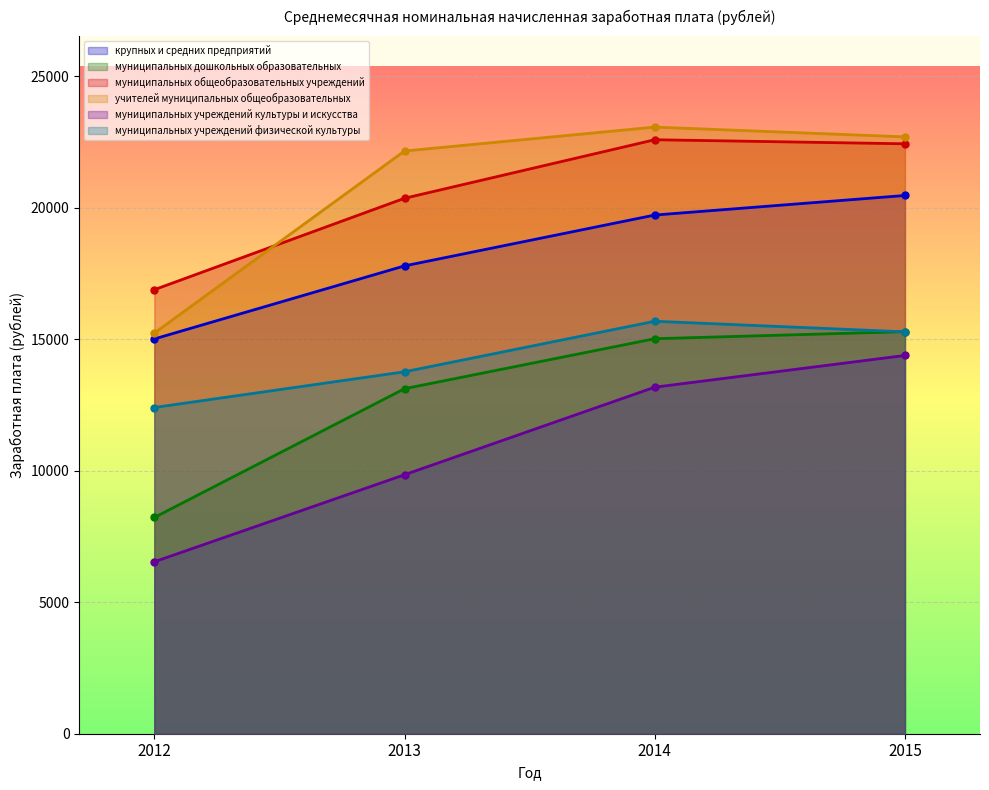

Reading left to right, transcribe all the data shown in this chart.

крупных и средних предприятий: 15008.2	17785.9	19718.7	20462.3
муниципальных дошкольных образовательных: 8220.5	13116.5	15017.3	15284.7
муниципальных общеобразовательных учреждений: 16880.5	20356.2	22581.5	22427.3
учителей муниципальных общеобразовательных: 15230.6	22153.0	23062.4	22690.4
муниципальных учреждений культуры и искусства: 6536.4	9845.6	13174.5	14380.2
муниципальных учреждений физической культуры: 12401.6	13760.0	15680.8	15279.3